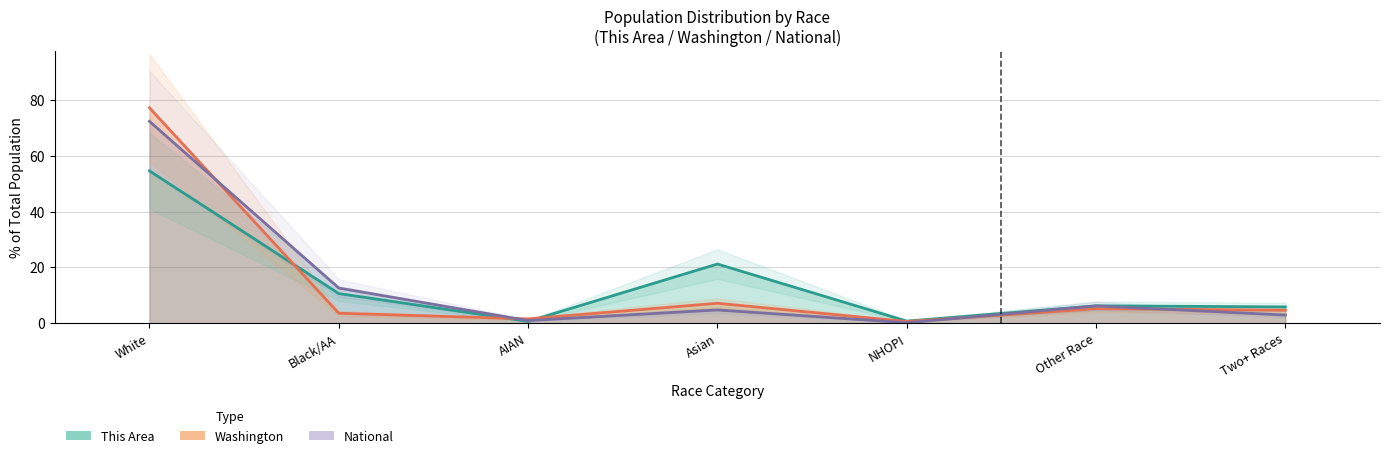

Is it true that This Area equals 34.6 at Asian?

False